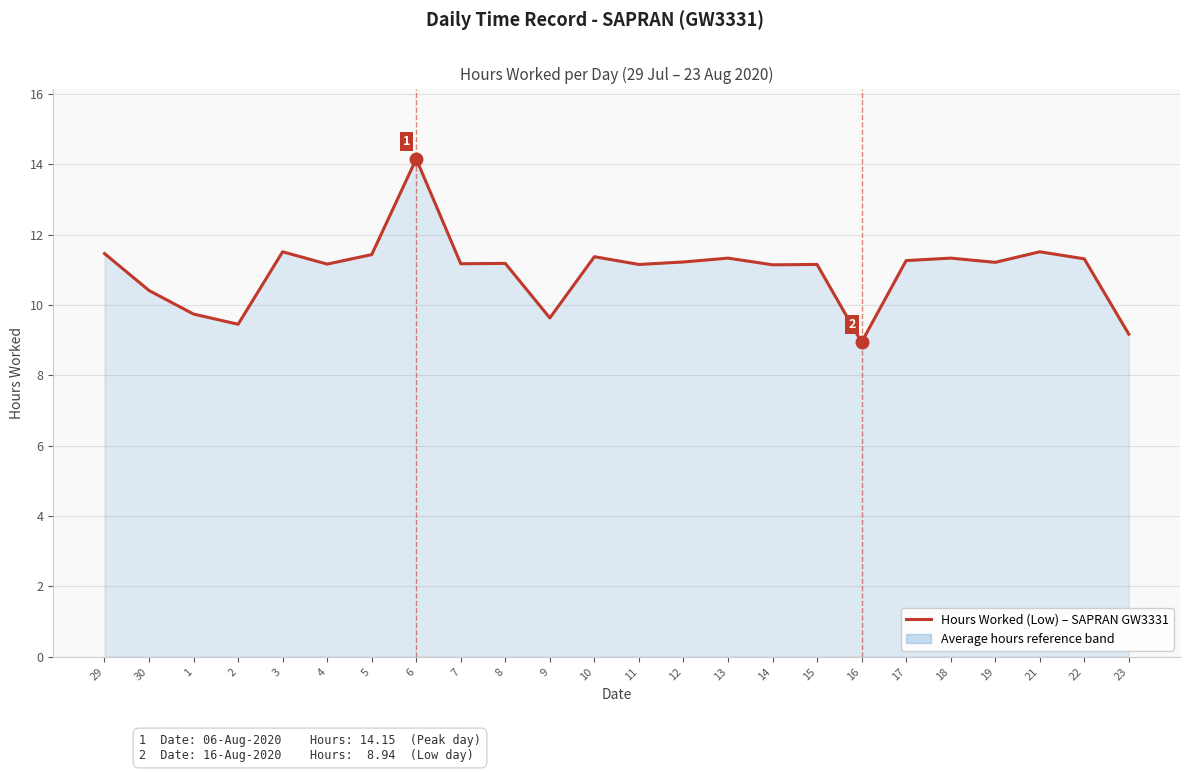

What is the greatest value displayed?

14.2